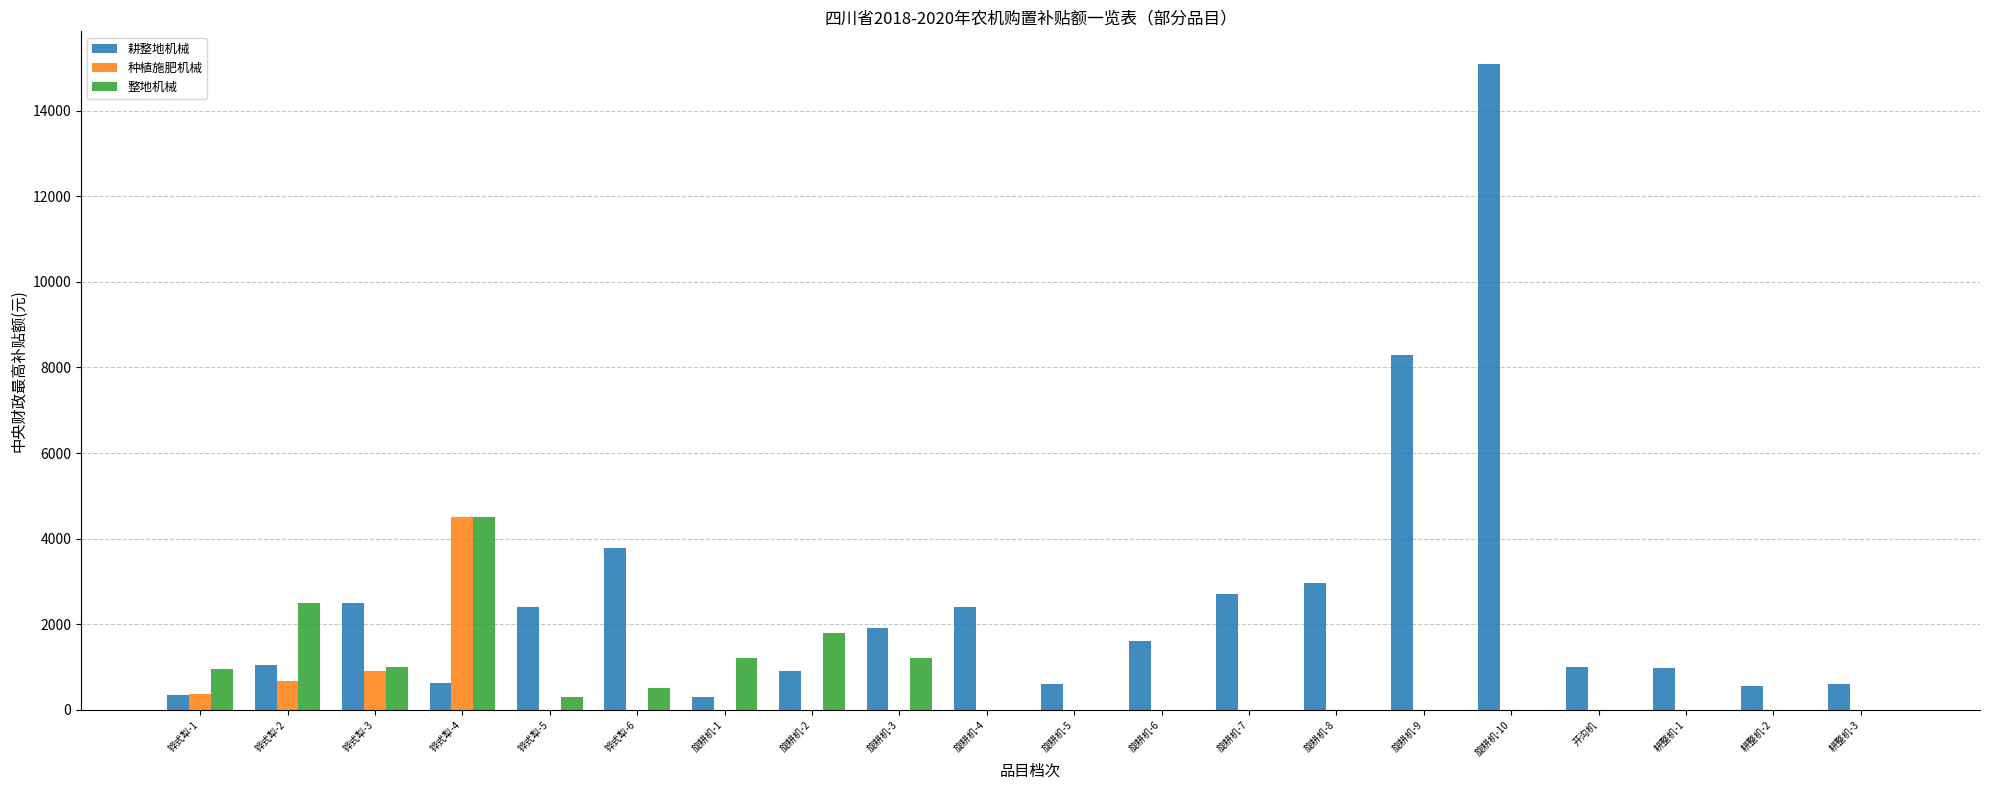

Which series changed the most between 旋耕机-7 and 开沟机?

耕整地机械